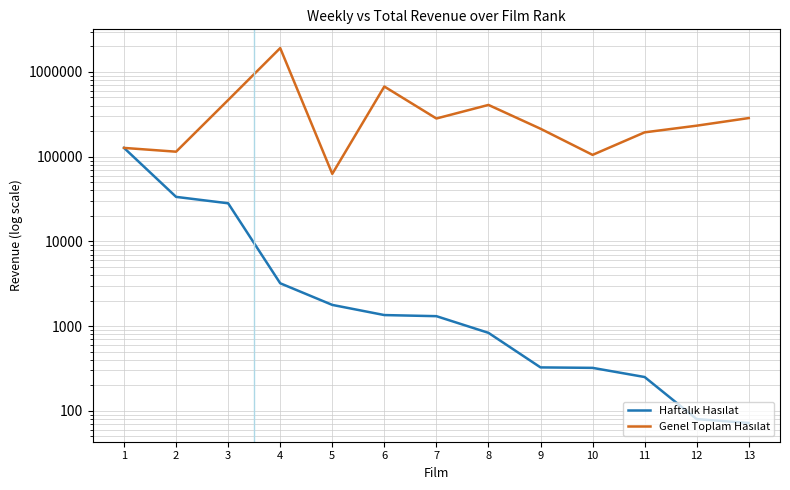

True or false: Genel Toplam Hasılat has a value of 94451.1 at 5.

False